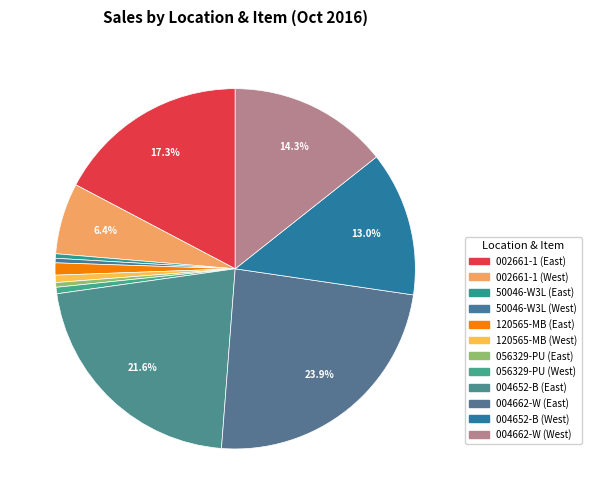

Count the number of slices in the pie.

12